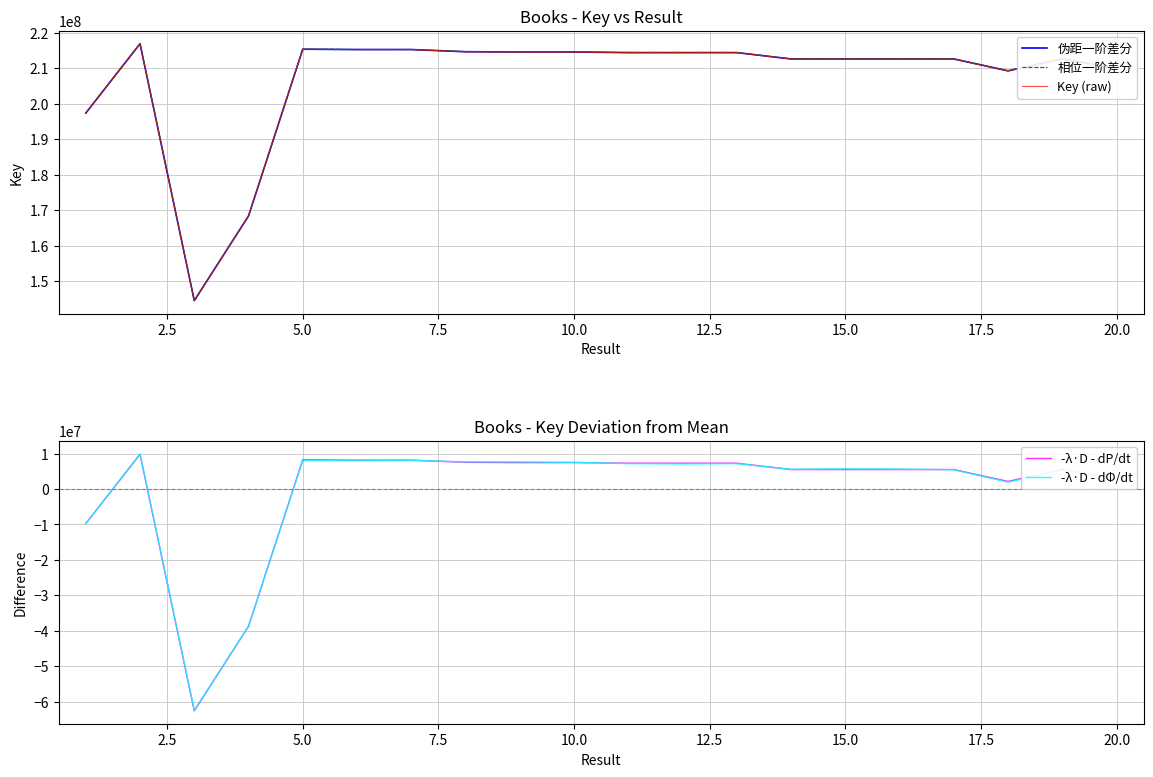

True or false: -λ·D - dP/dt has a value of 5020982.3 at 10.0.

False